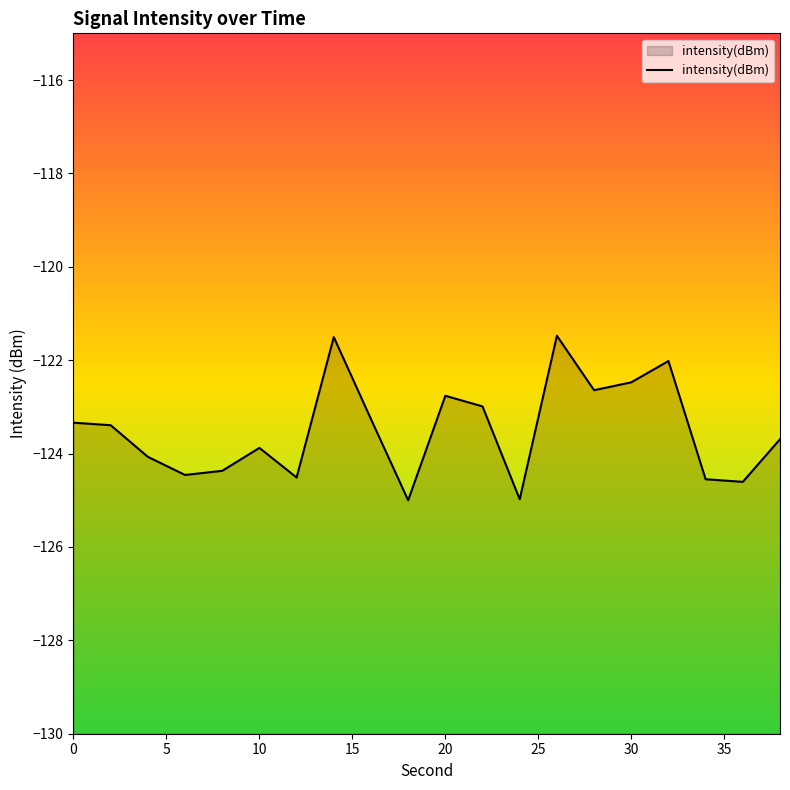

What is the greatest value displayed?

-121.5